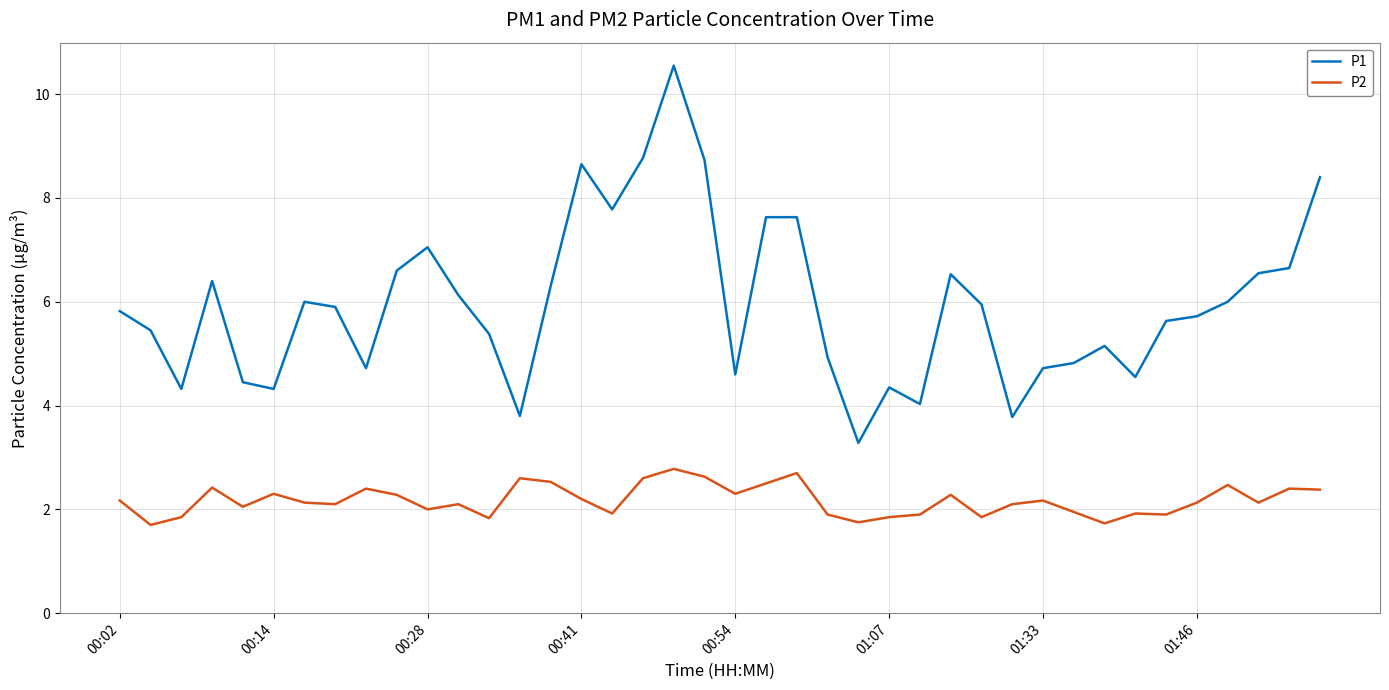

What is the difference between the maximum and minimum values in the P1 series?

7.3